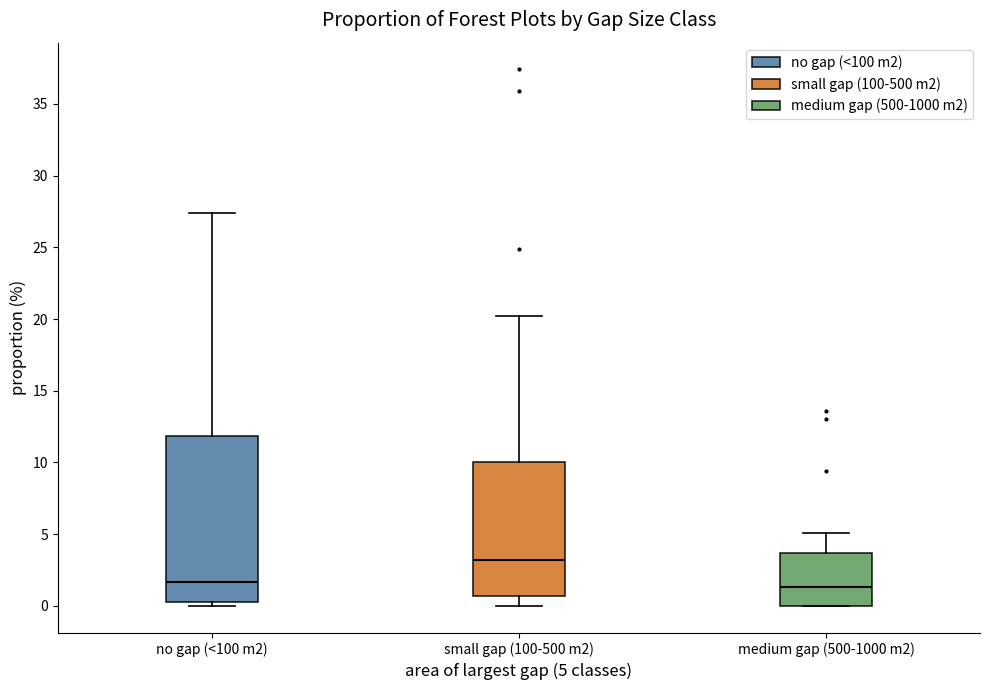

Which box's median line is the highest?

small gap (100-500 m2)